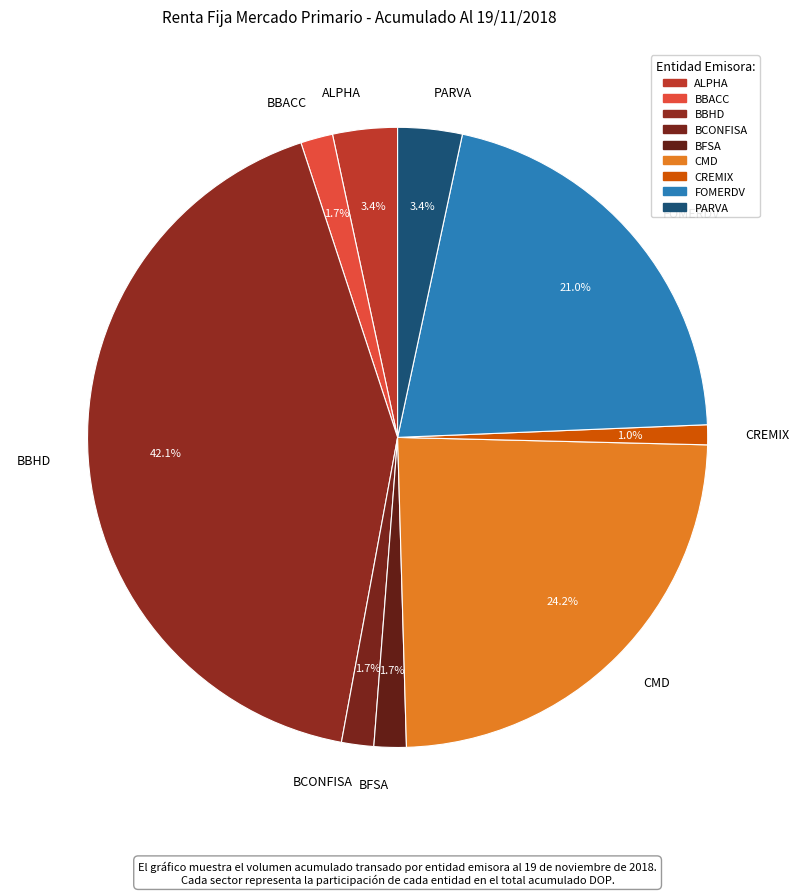

Which has a higher value, ALPHA or BBHD?

BBHD